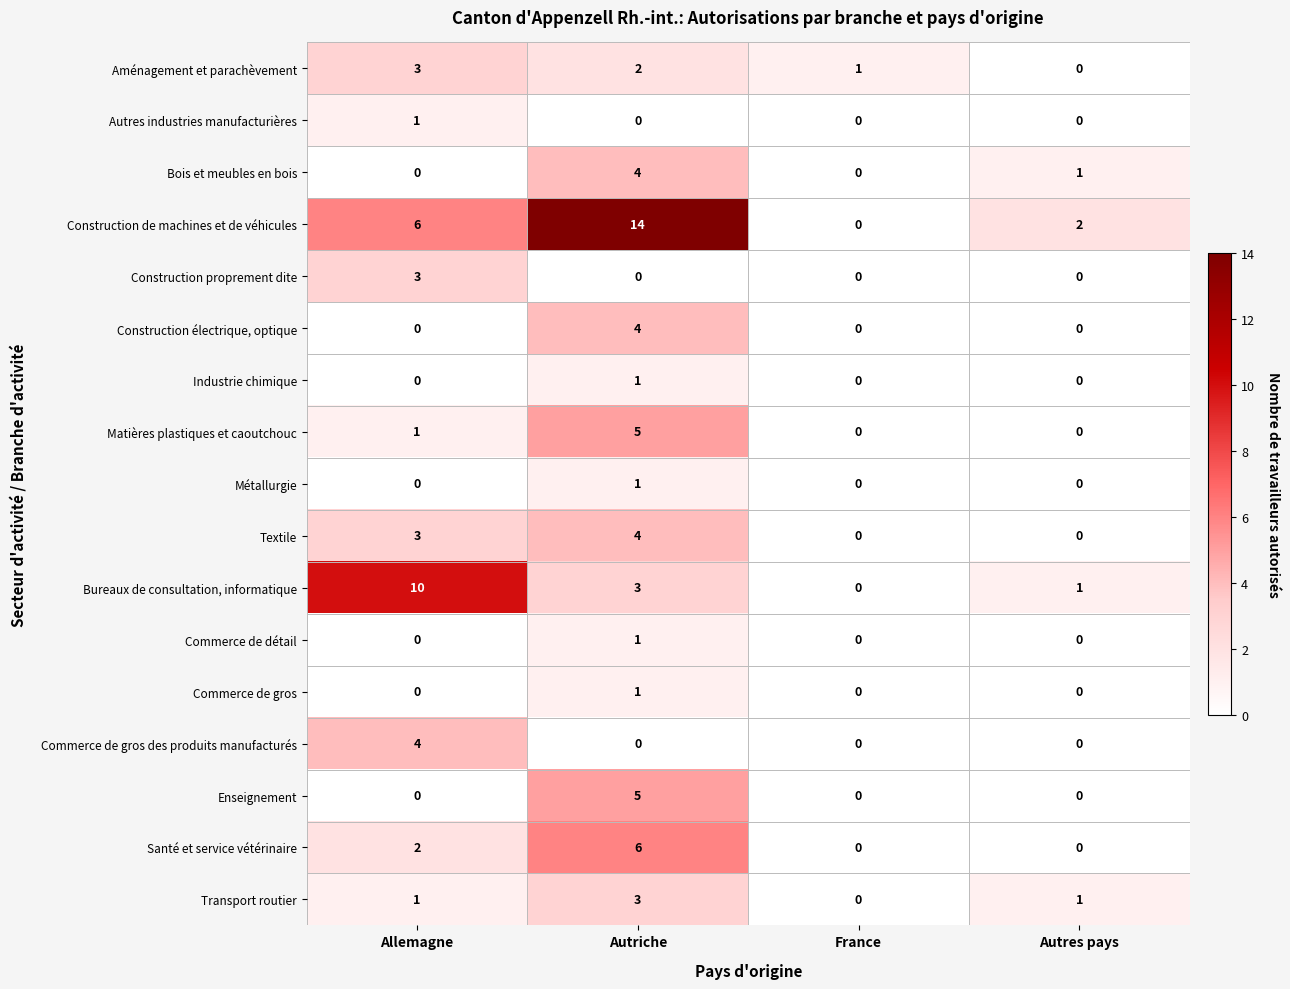

What is the spread (max minus min) of values at Autres pays?

2